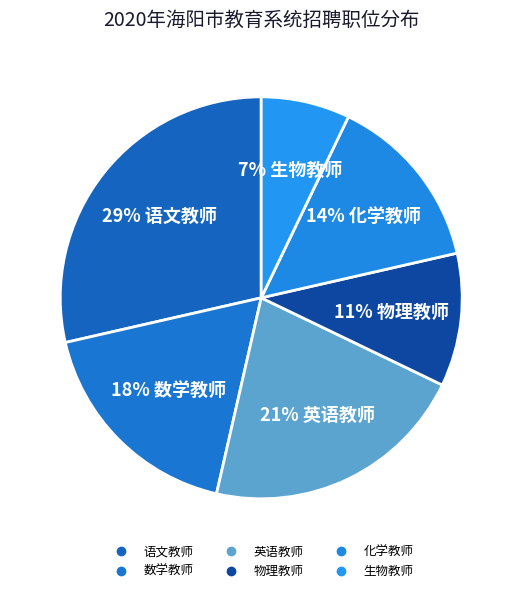

Is it true that 物理教师 is 11% of the pie?

True